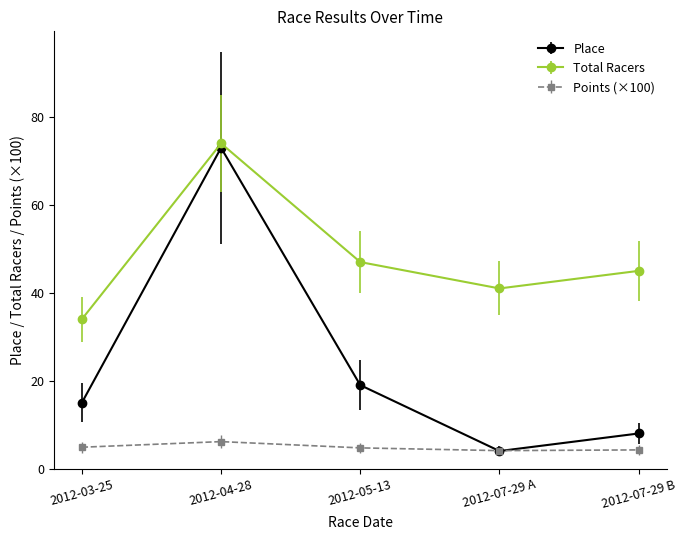

What is the value of the Place point at the 1st from the left?

15.0